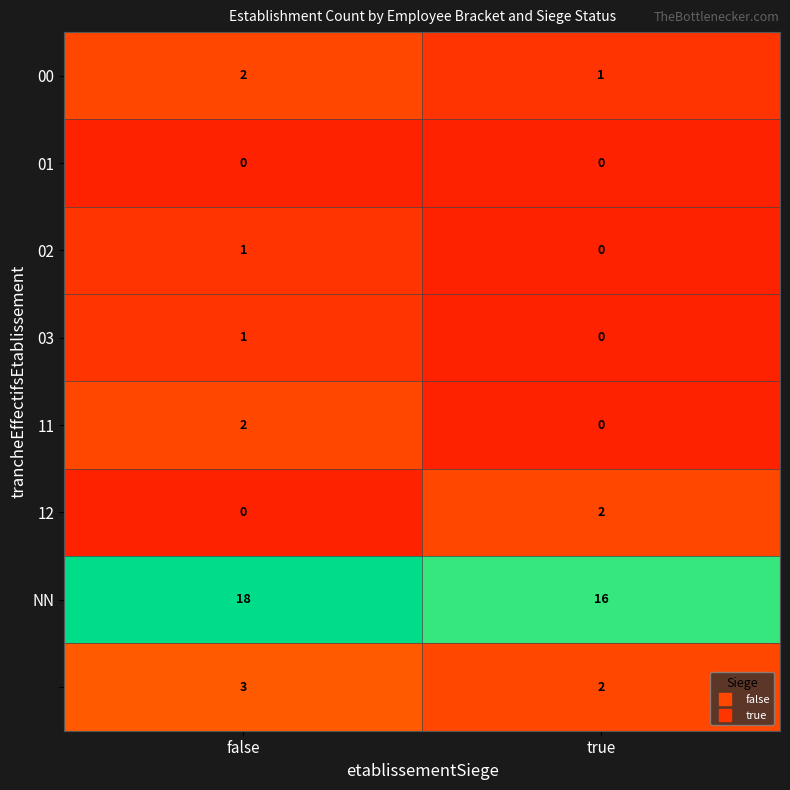

What is the difference between the highest and lowest values at false?

18